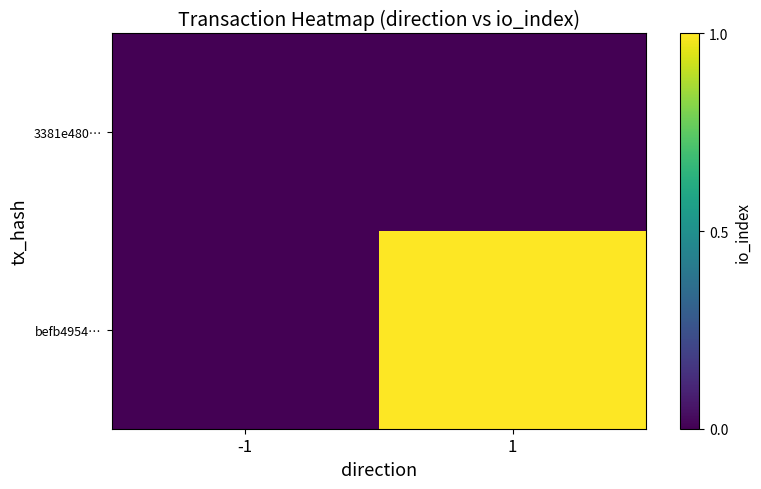

Reading left to right, extract all data points from this chart.

3381e480…: -1=0	1=0
befb4954…: -1=0	1=1